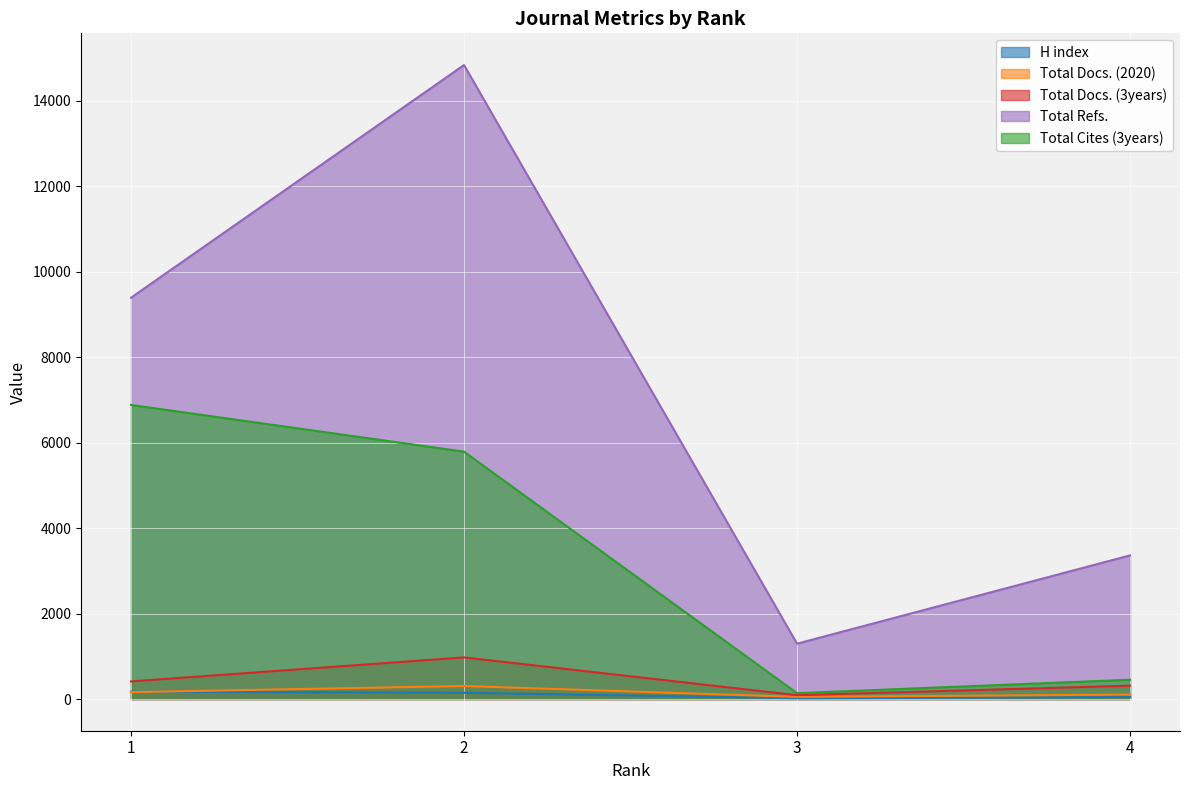

Rank the series by their maximum value, from highest to lowest.

Total Refs., Total Cites (3years), Total Docs. (3years), Total Docs. (2020), H index